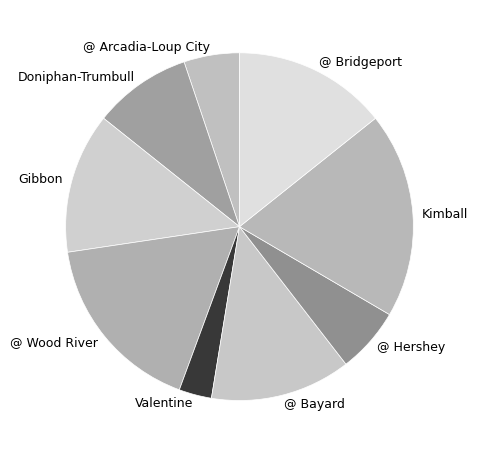

Is the sum of @ Arcadia-Loup City and Gibbon greater than half?

No